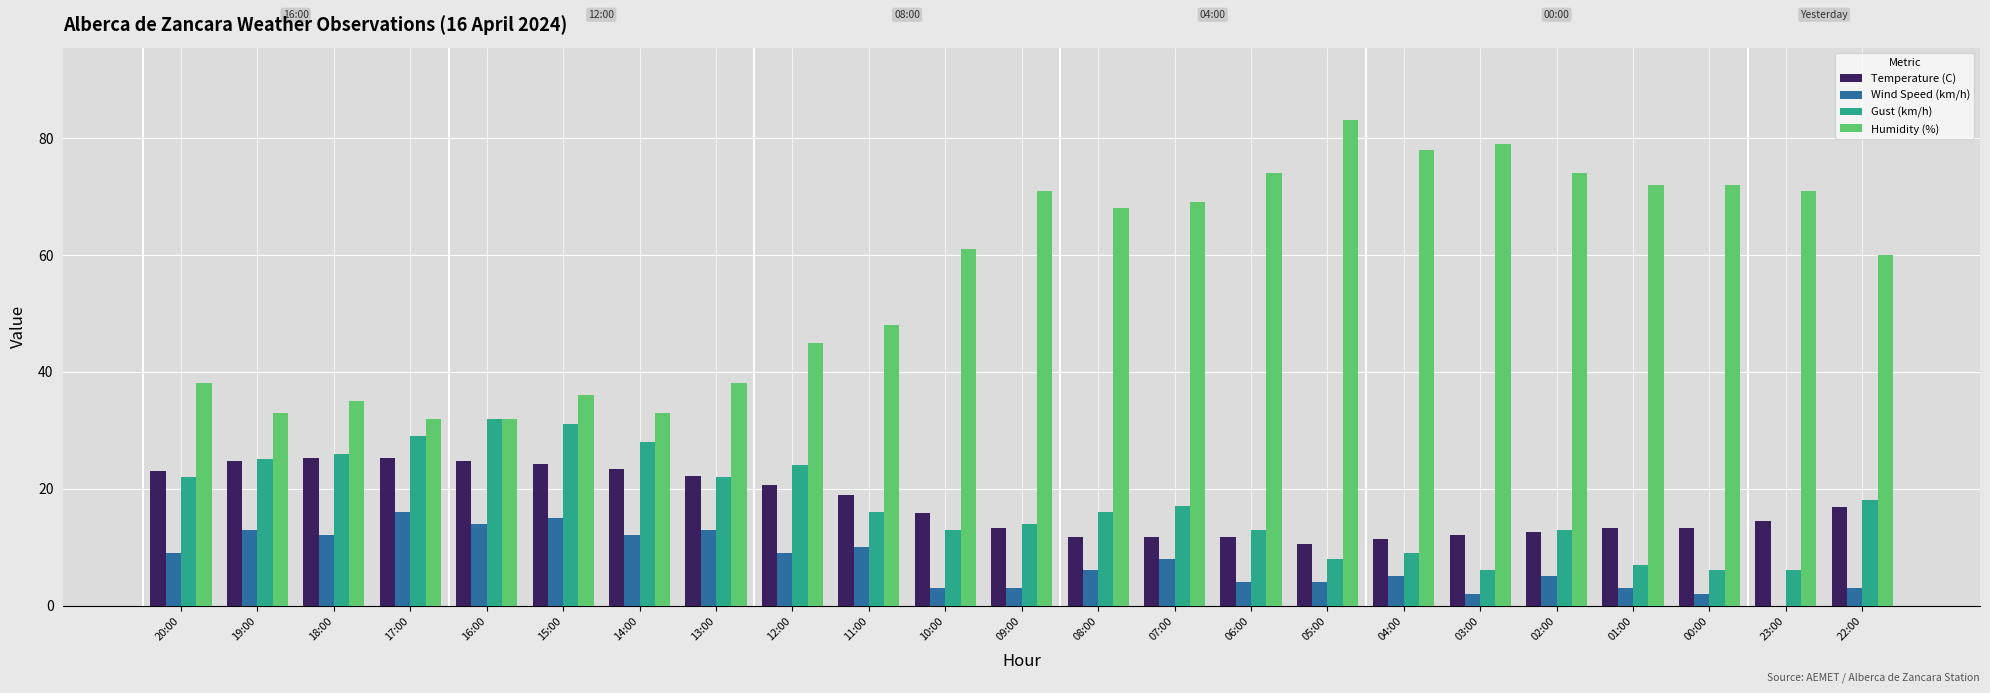

What is the maximum value shown in the chart?

83.0